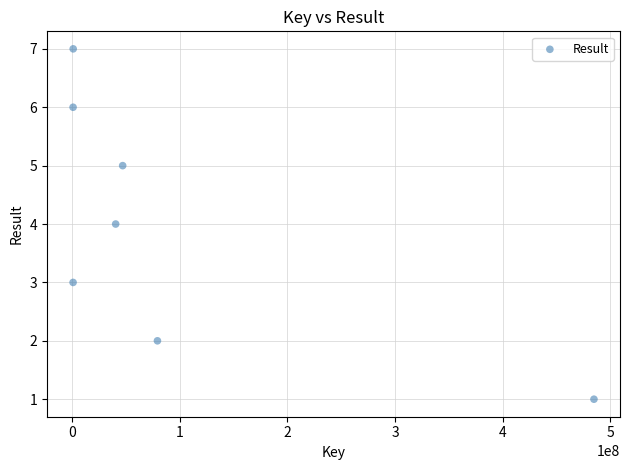

What is the range of X values (max minus min)?

483645188